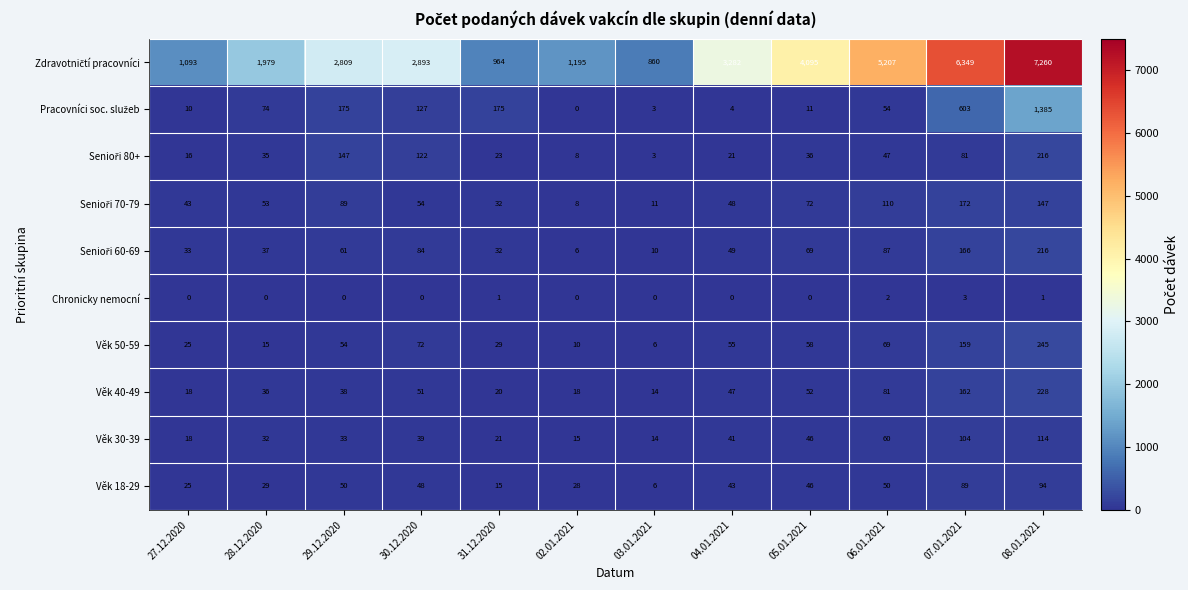

Count the number of data series in this chart.

10